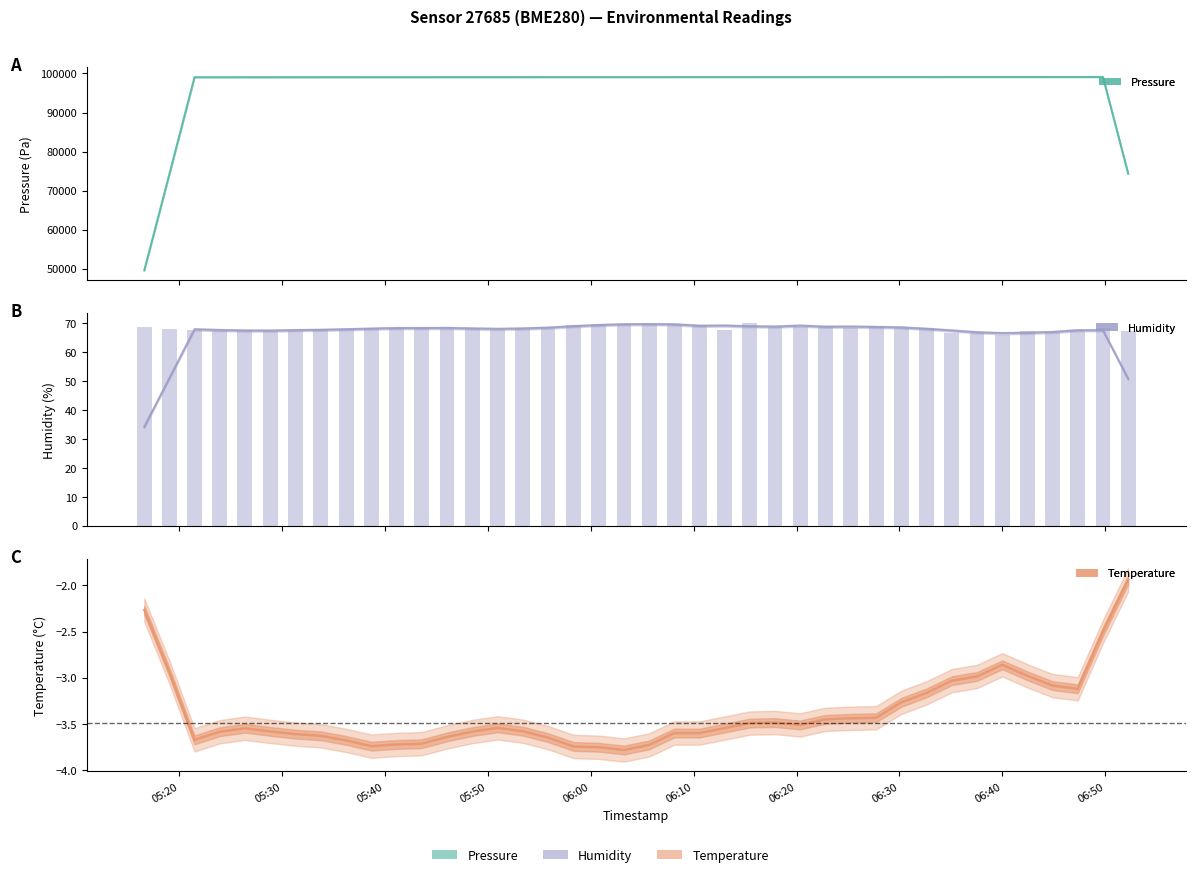

How many values in the humidity series are below 68?

14